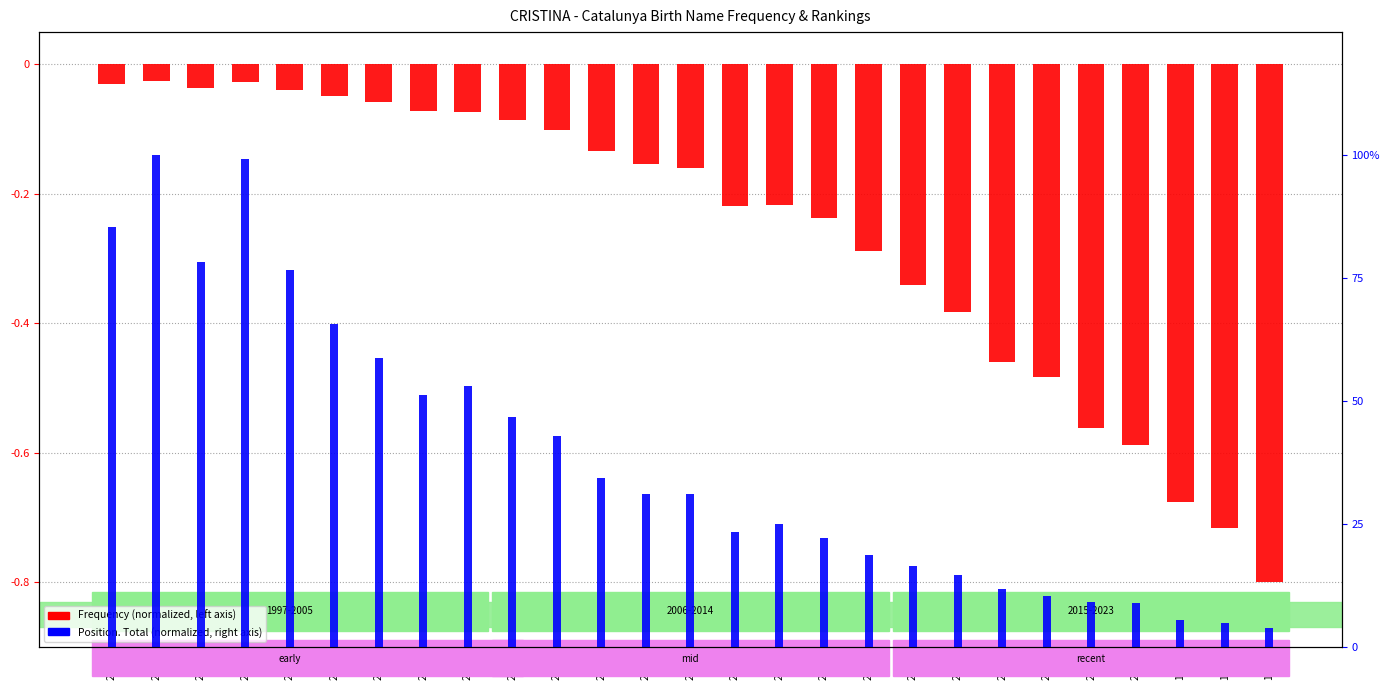

What is the value of the Frequency (normalized) bar at the 23rd from the left?

-0.6